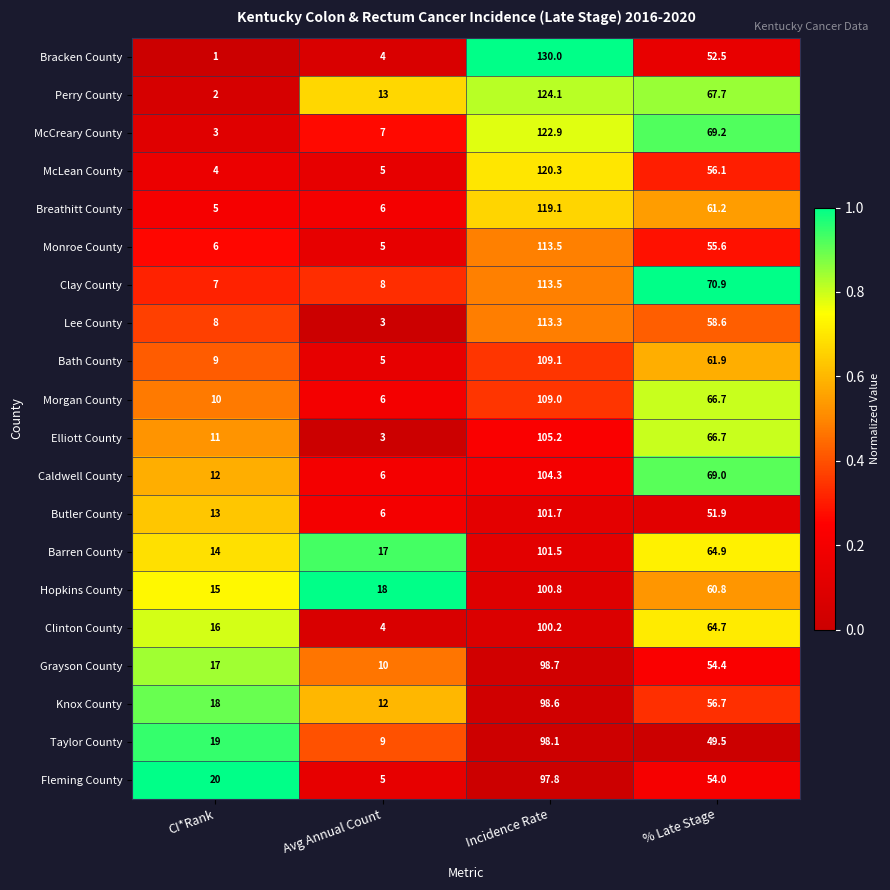

What is the total value across all series at Incidence Rate?

2181.7